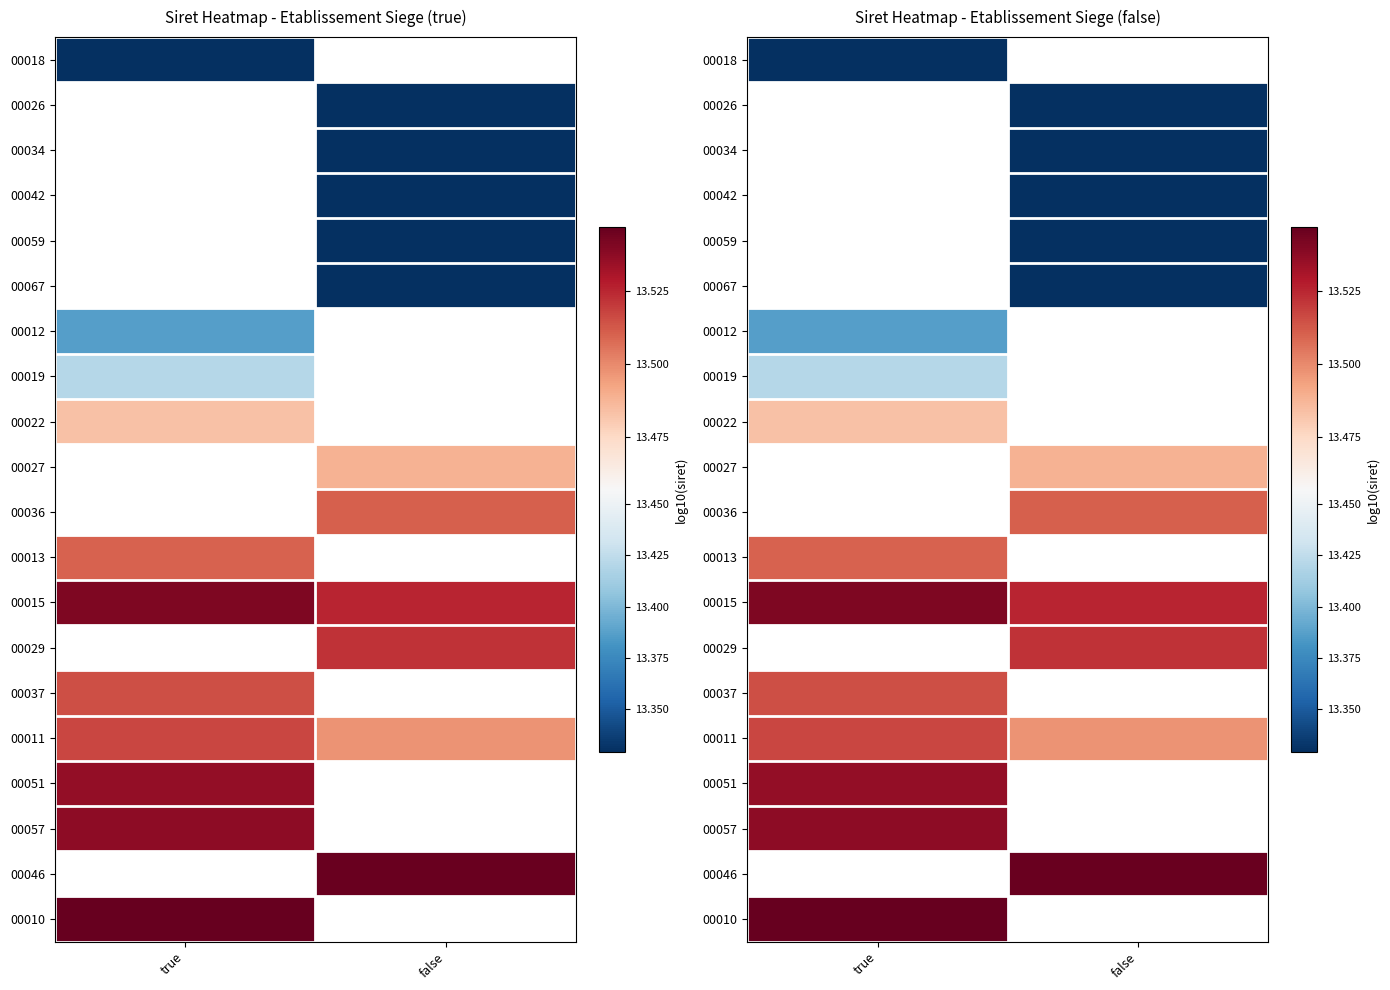

True or false: 00029 has a value of 13.5 at false.

True